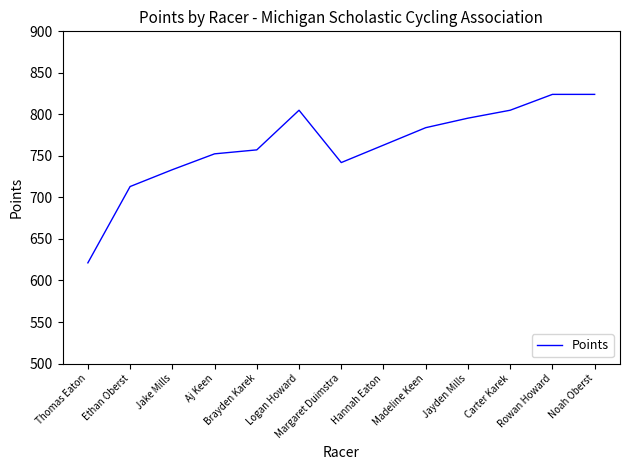

What value does the data have at Aj Keen?

752.5